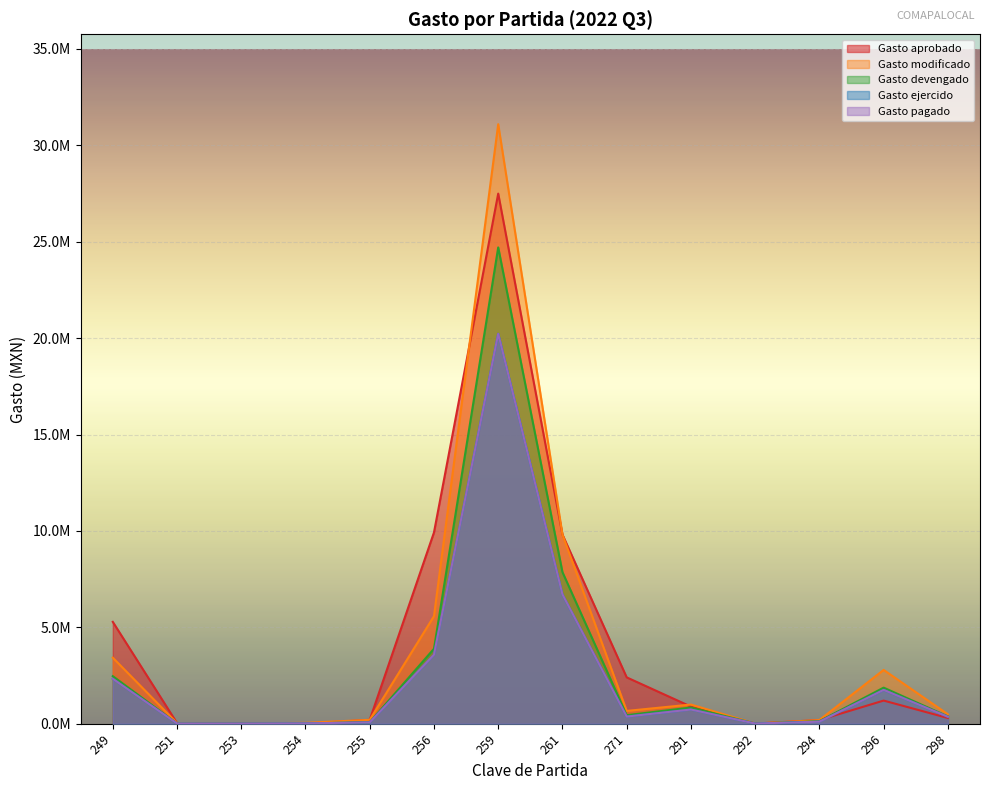

What are all the series names shown in the legend?

Gasto aprobado, Gasto modificado, Gasto devengado, Gasto ejercido, Gasto pagado